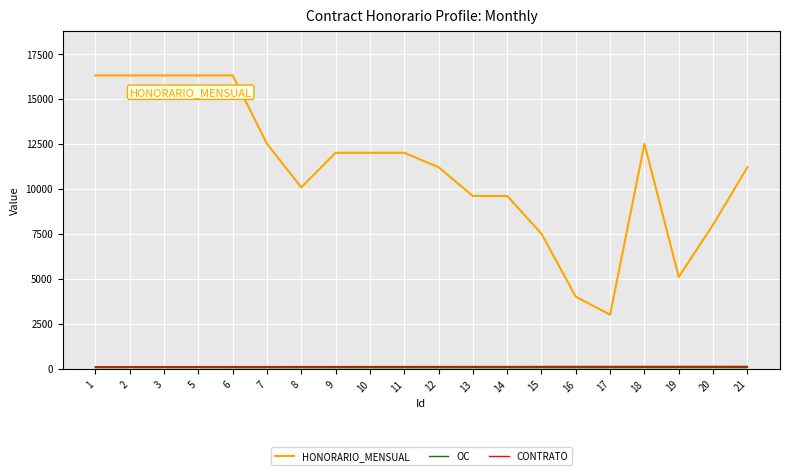

True or false: HONORARIO_MENSUAL has a value of 27937 at 5.

False